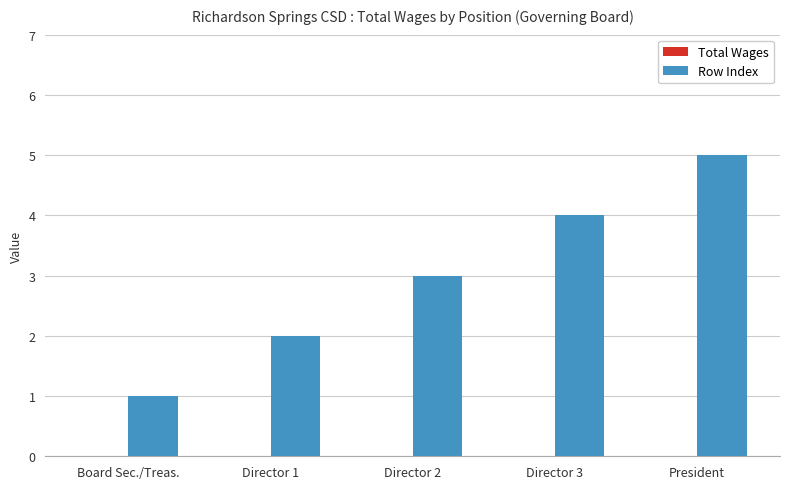

Rank the categories by value from highest to lowest.

President, Director 3, Director 2, Director 1, Board Sec./Treas.